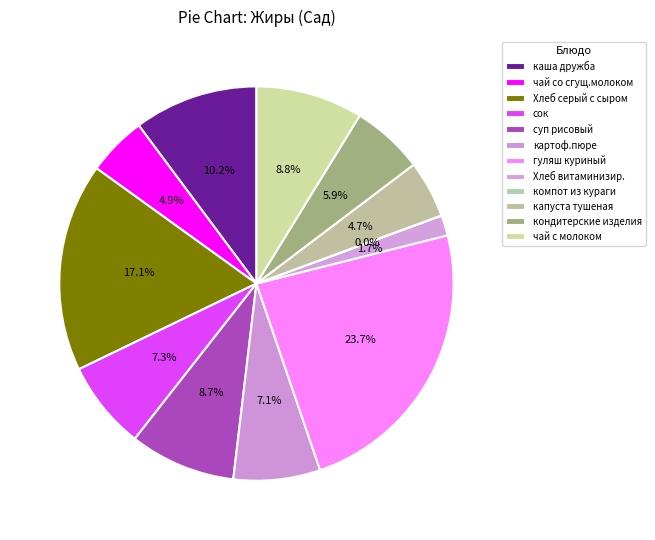

The чай с молоком slice represents 9% of the pie. True or false?

True